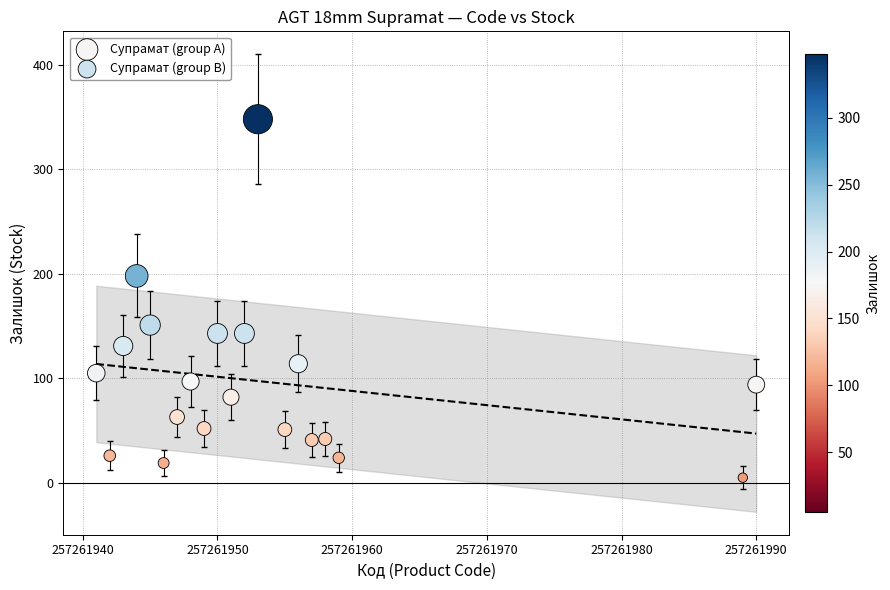

Which series reaches the minimum Y coordinate?

Супрамат (group A)